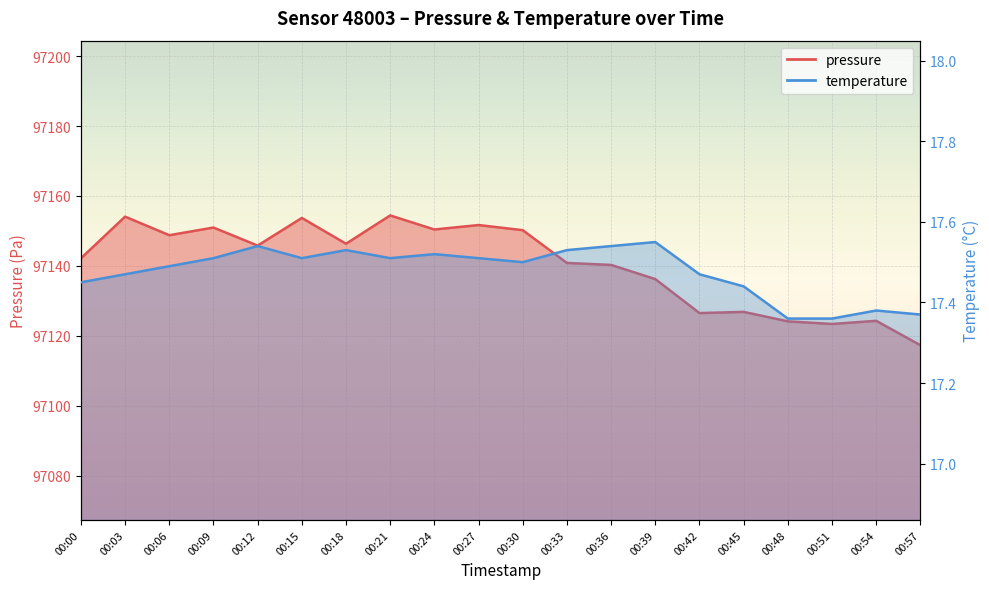

How many data points in pressure are above 97145?

10